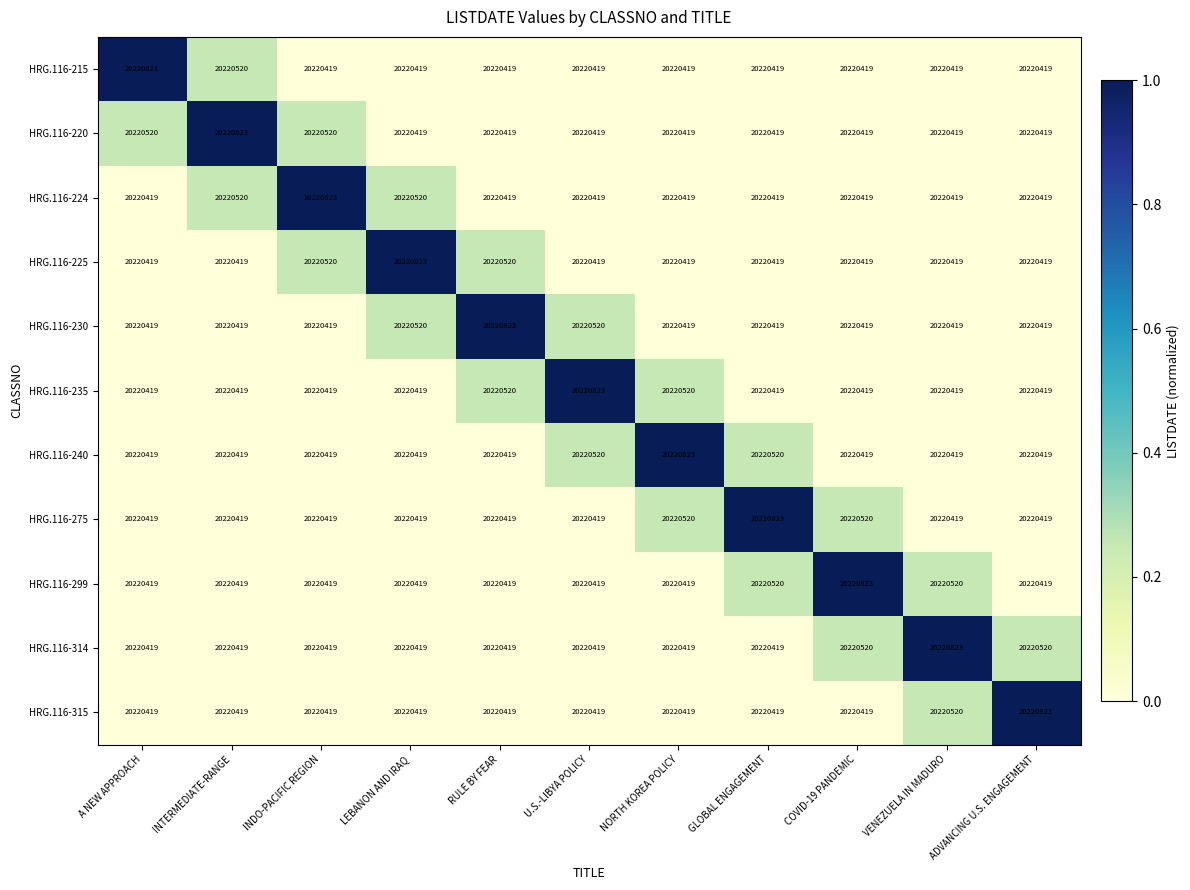

How many distinct data groups are displayed?

11